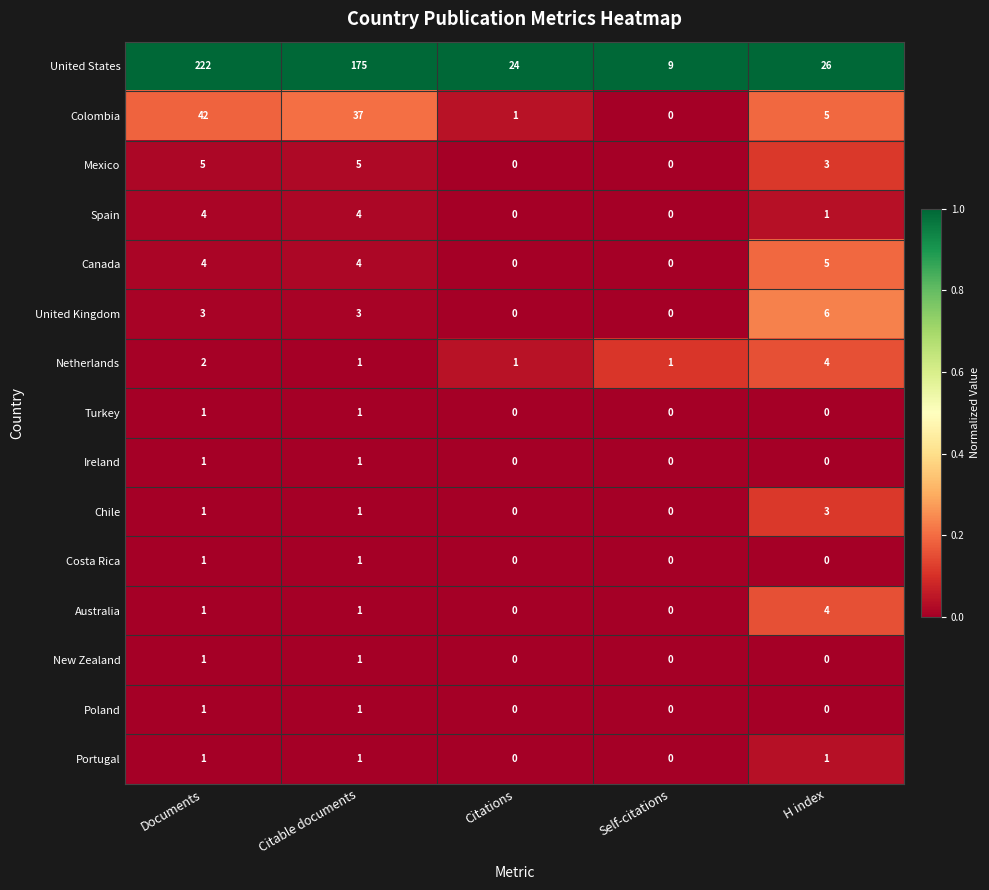

List the labels in order of Colombia value, smallest first.

Self-citations, Citations, H index, Citable documents, Documents